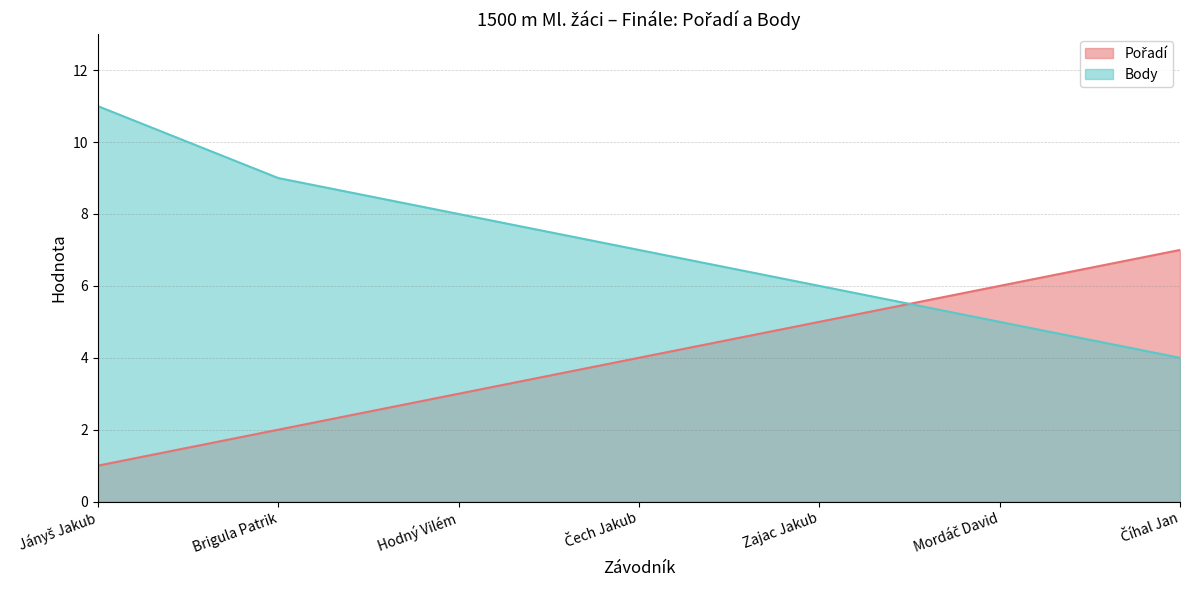

How many values in the Body series exceed 7?

3